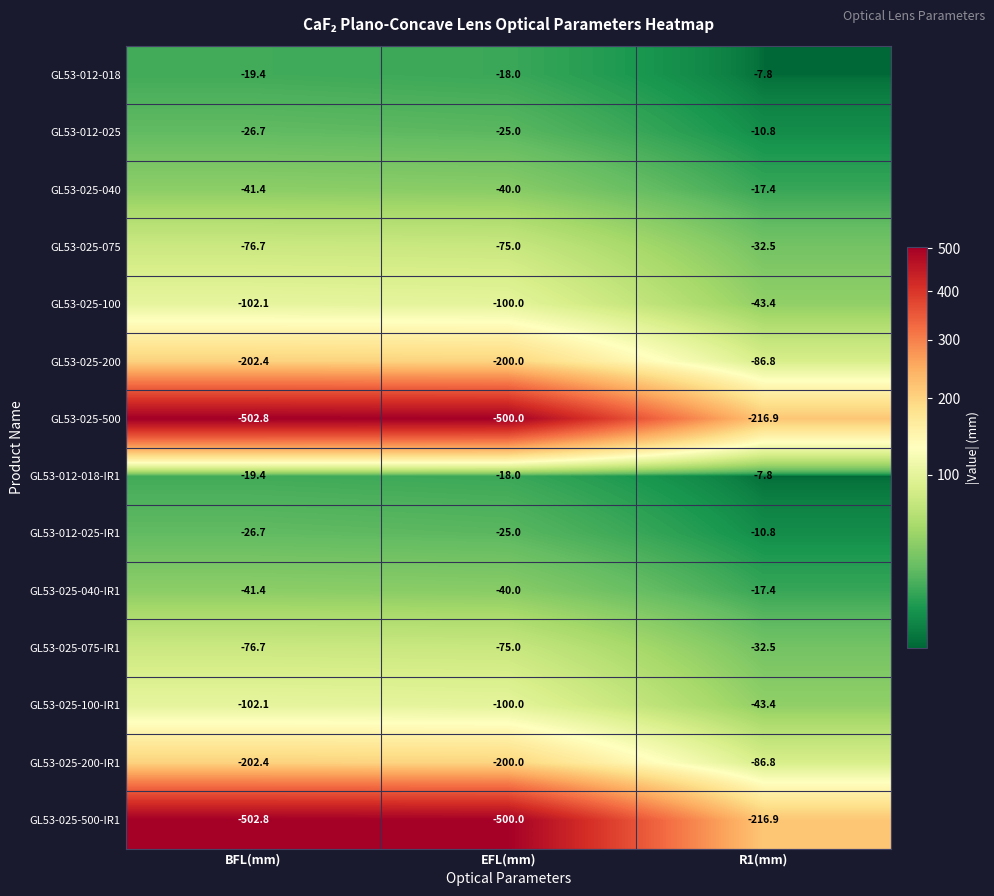

What is the sum of all GL53-025-040 values?

-98.8